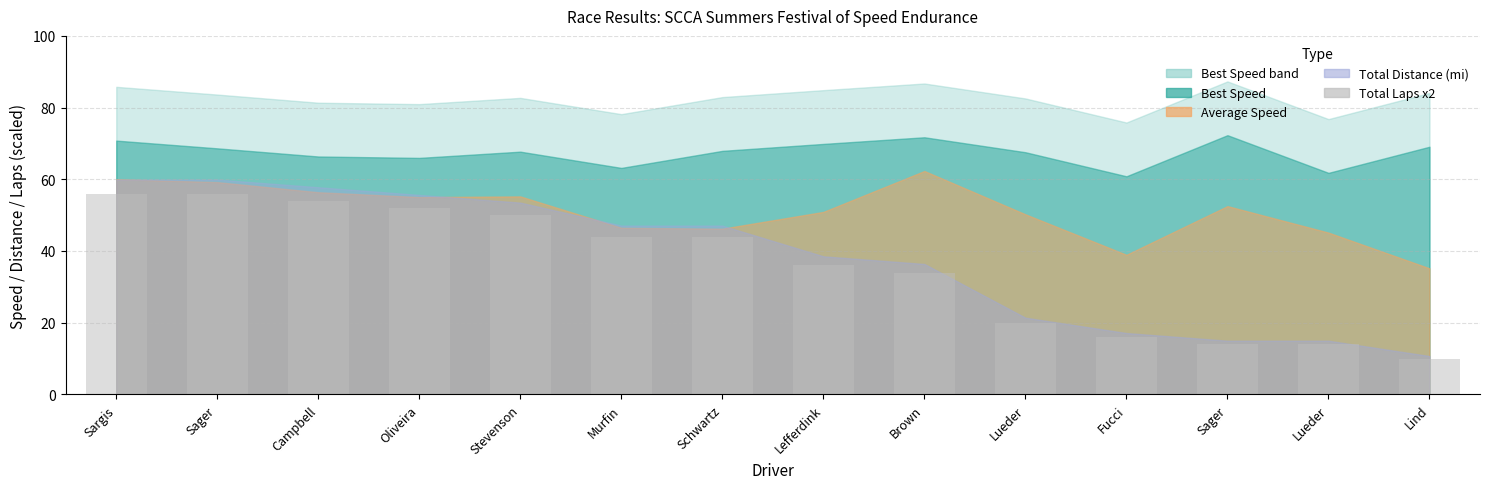

What is the difference between the maximum and minimum values?

46